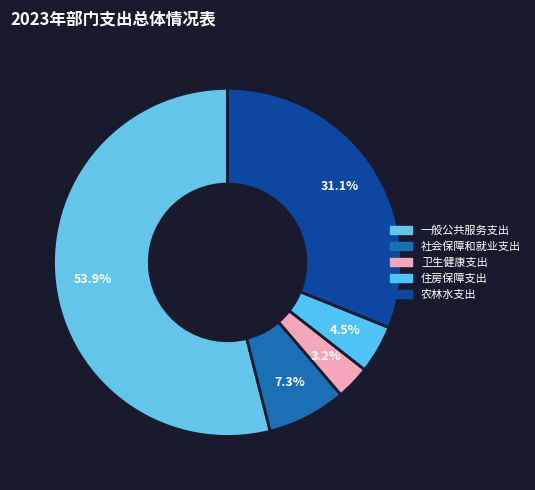

Rank the categories by value from lowest to highest.

卫生健康支出, 住房保障支出, 社会保障和就业支出, 农林水支出, 一般公共服务支出